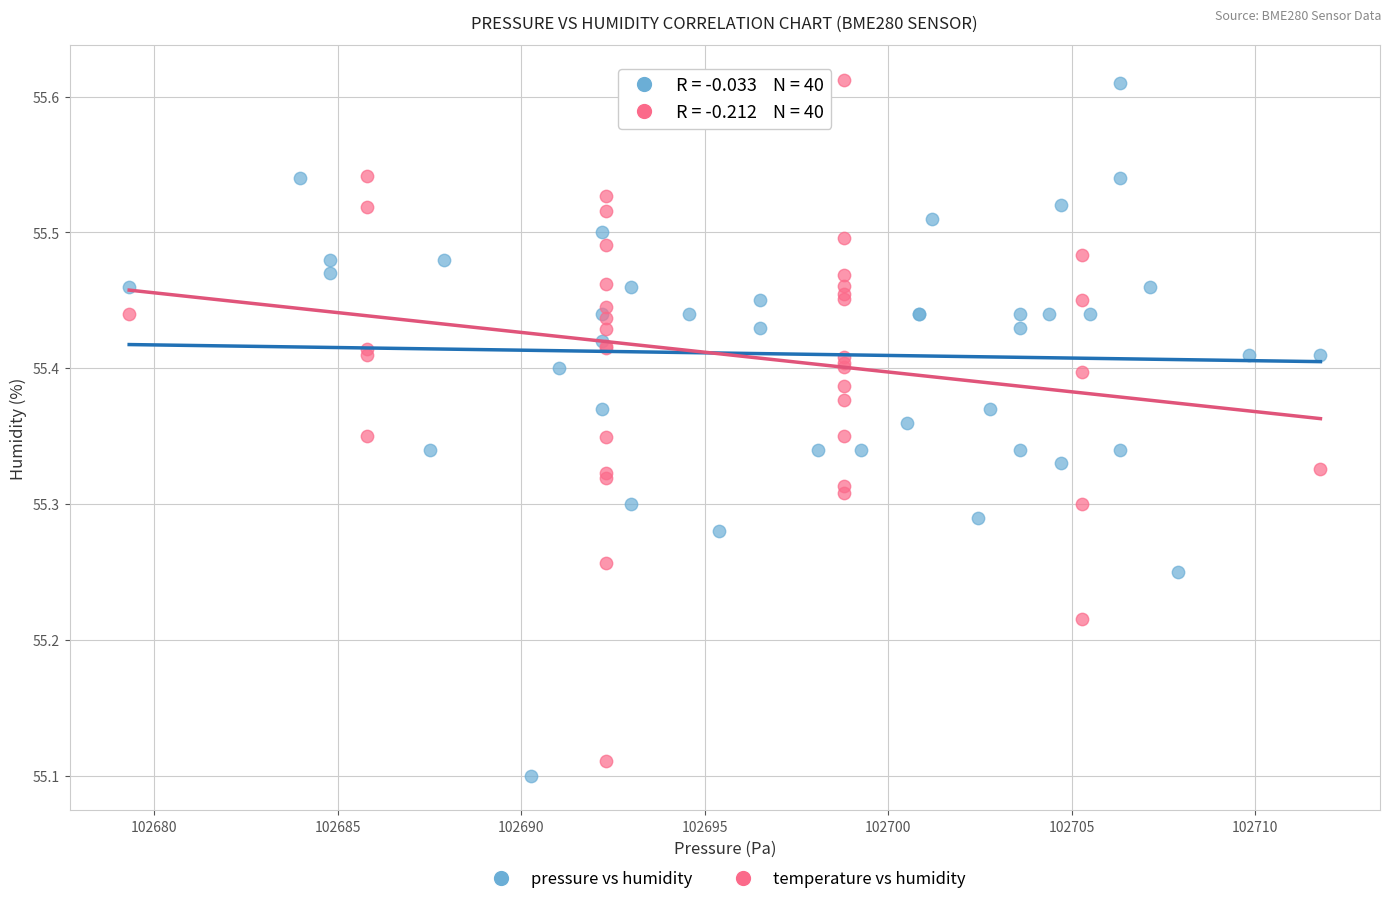

What are all the series names shown in the legend?

pressure vs humidity, temperature vs humidity